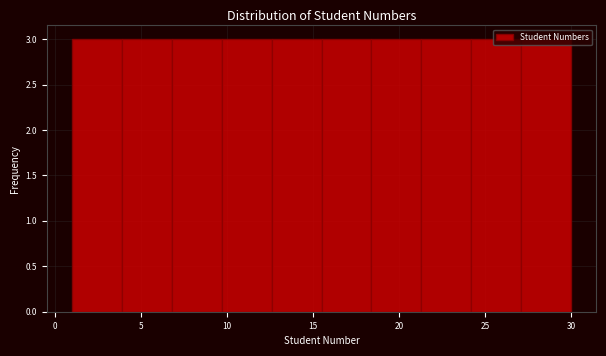

Reading left to right, list every bar in this chart as the range it spans on the x-axis followed by its height. Neither the bar edges nor the heights are printed on the chart, so give them approximately, as read against the axes.

1.0 to 3.9: 3
3.9 to 6.8: 3
6.8 to 9.7: 3
9.7 to 12.6: 3
12.6 to 15.5: 3
15.5 to 18.4: 3
18.4 to 21.3: 3
21.3 to 24.2: 3
24.2 to 27.1: 3
27.1 to 30.0: 3